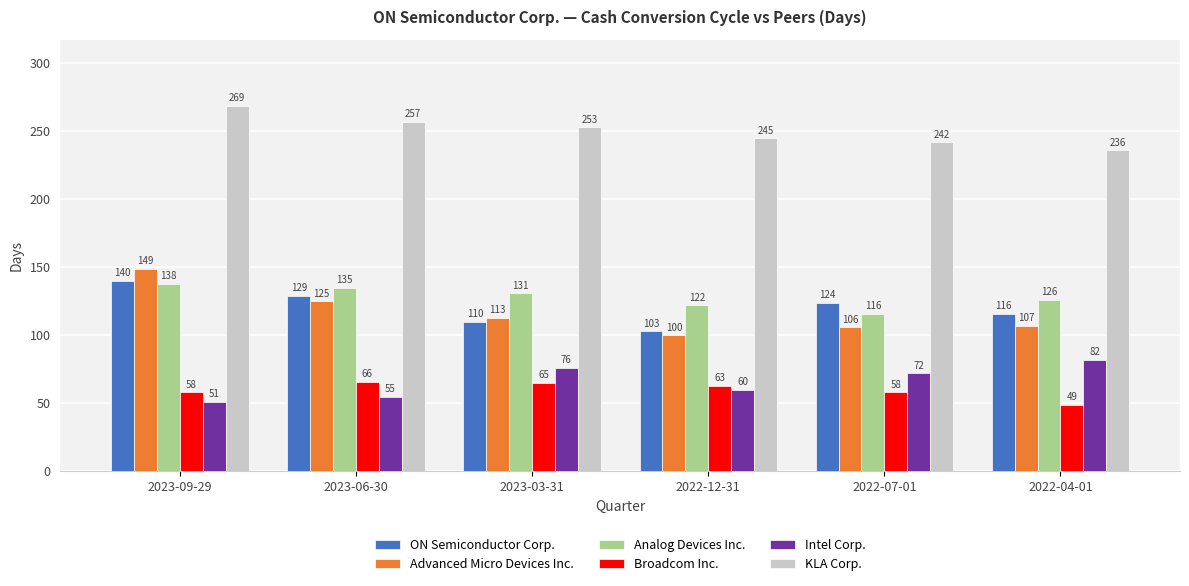

What is the minimum value shown in the chart?

49